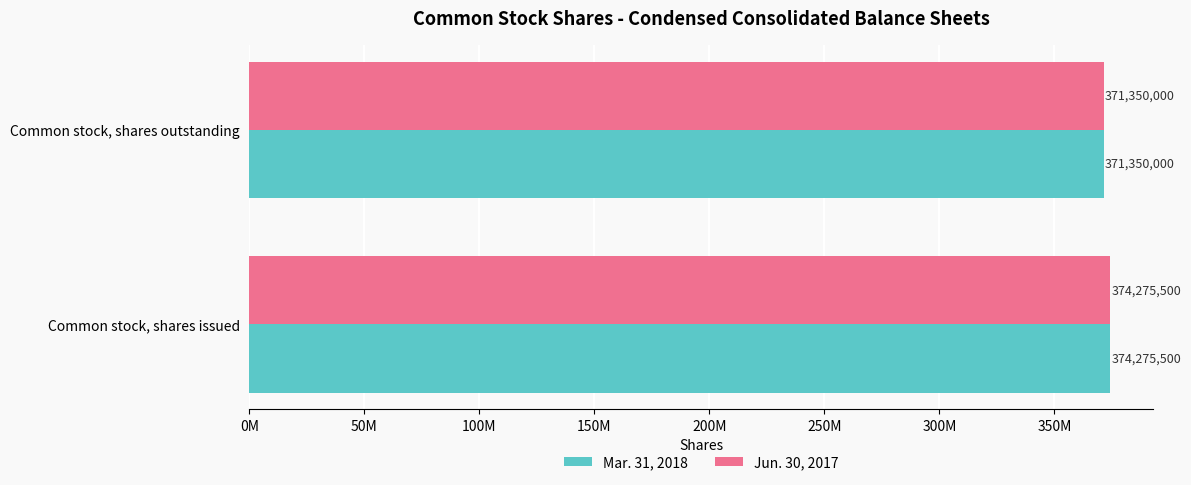

List the series in order of their peak value, lowest first.

Mar. 31, 2018, Jun. 30, 2017